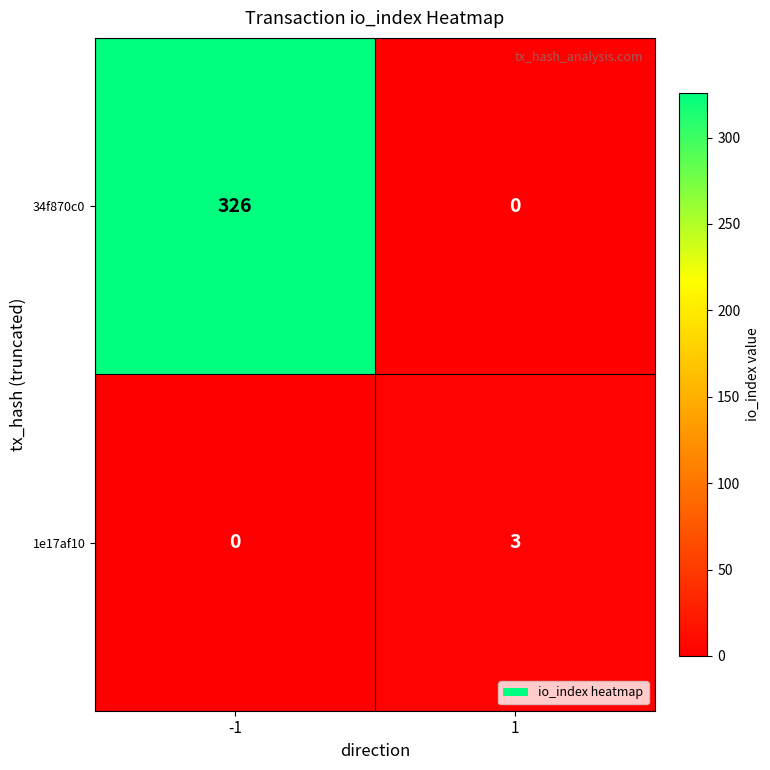

Which series has the widest spread of values?

34f870c0